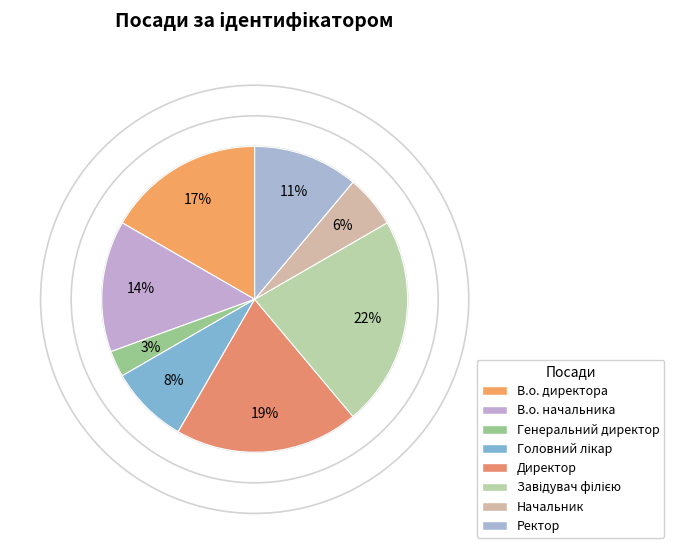

How many segments does this pie chart have?

8